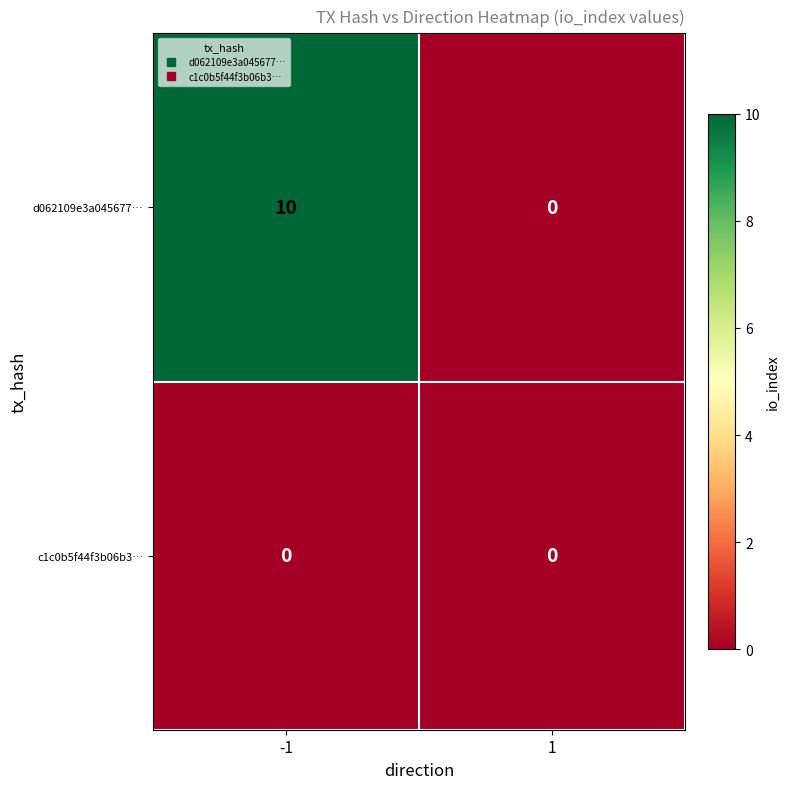

Reading left to right, extract all data points from this chart.

d062109e3a045677…: 10	0
c1c0b5f44f3b06b3…: 0	0